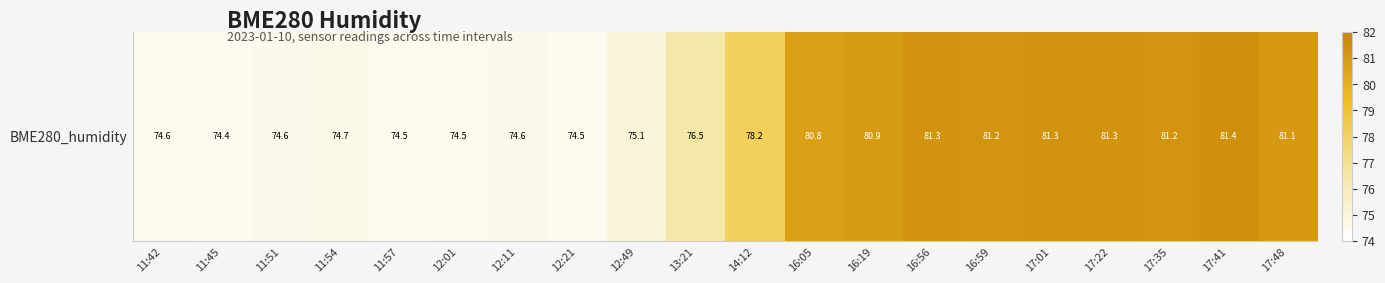

Rank the categories by value from highest to lowest.

17:41, 17:22, 17:01, 16:56, 16:59, 17:35, 17:48, 16:19, 16:05, 14:12, 13:21, 12:49, 11:54, 12:11, 11:51, 11:42, 12:01, 11:57, 12:21, 11:45